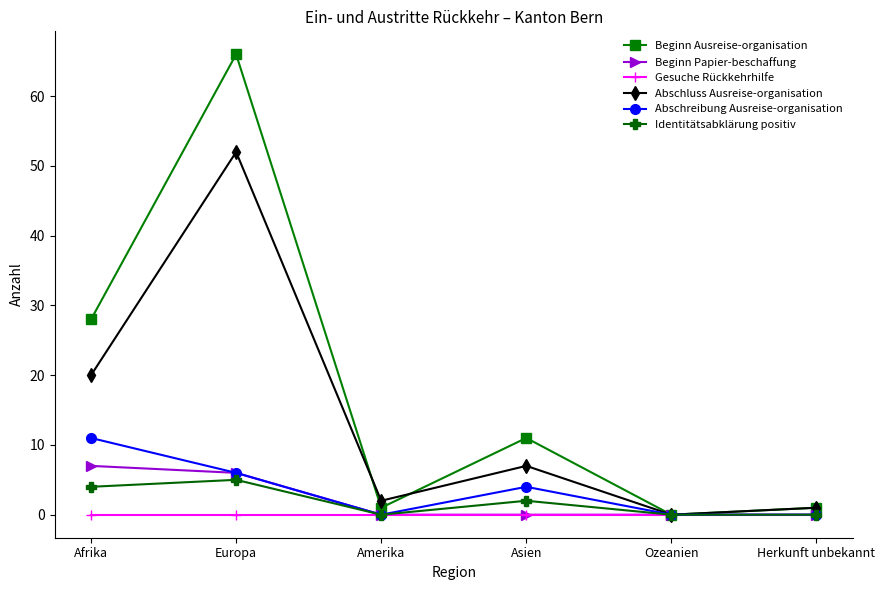

Which label corresponds to the largest value in the chart?

Europa